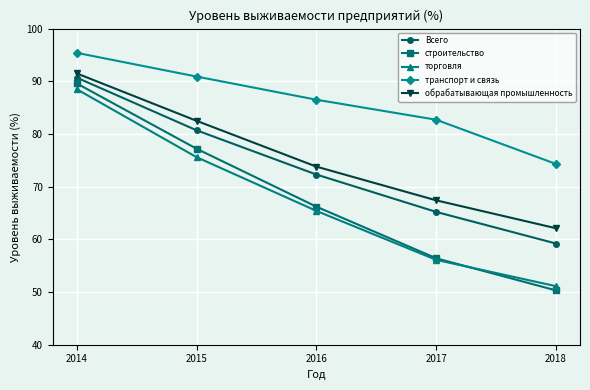

True or false: строительство and транспорт и связь cross at least once.

False